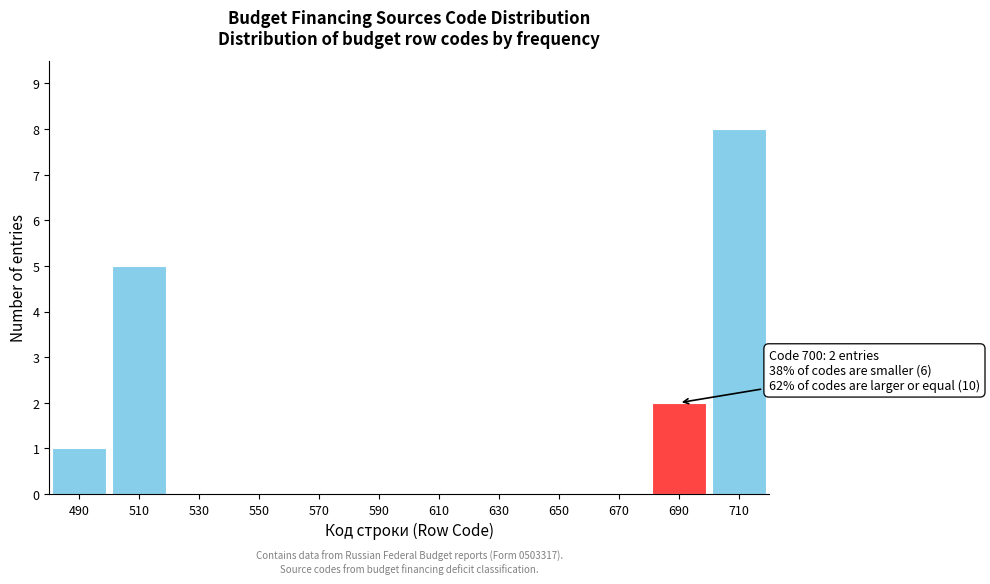

Reading left to right, extract all data points from this chart.

490=1	510=5	530=0	550=0	570=0	590=0	610=0	630=0	650=0	670=0	690=2	710=8